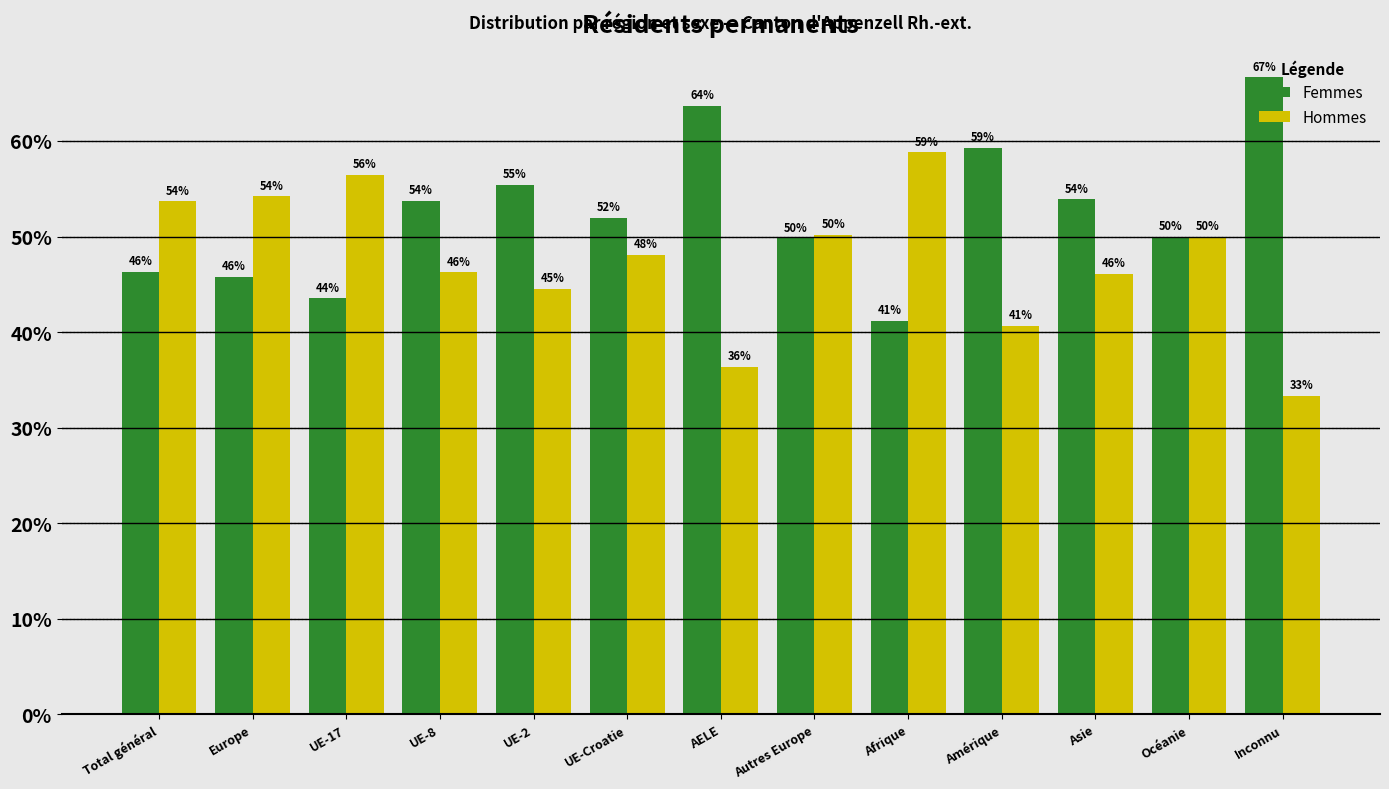

Rank the series at AELE from highest to lowest value.

Femmes, Hommes